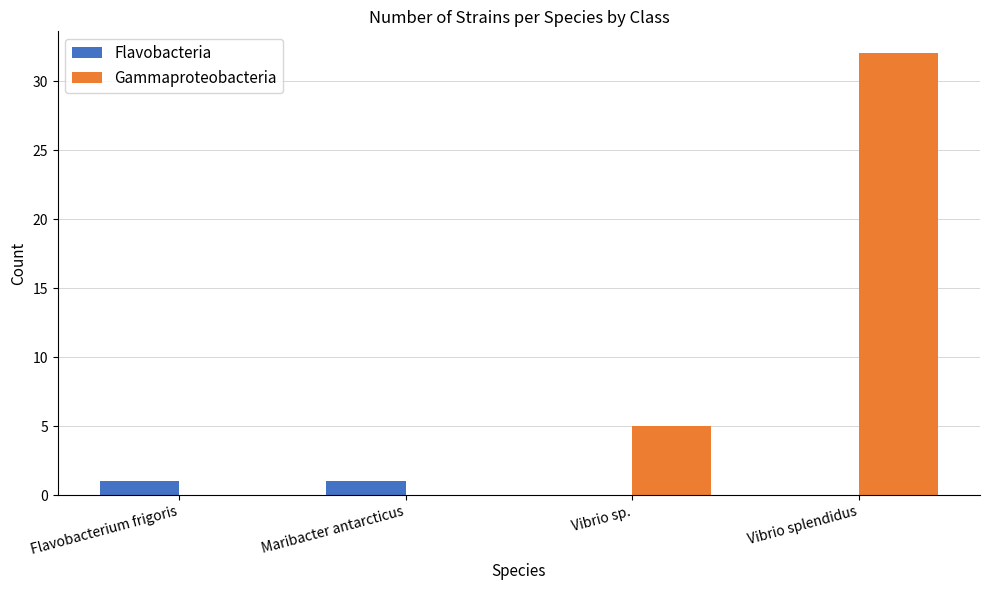

Which category has the highest value across all series?

Vibrio splendidus